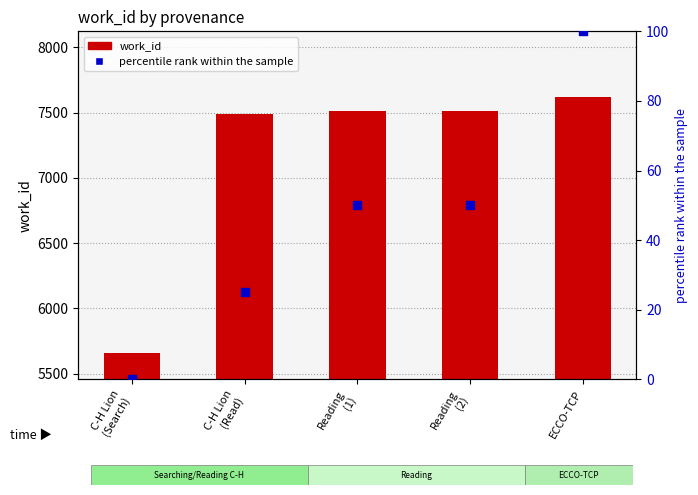

Is the value of percentile rank within the sample at Reading
(1) greater than the value of work_id at ECCO-TCP?

No